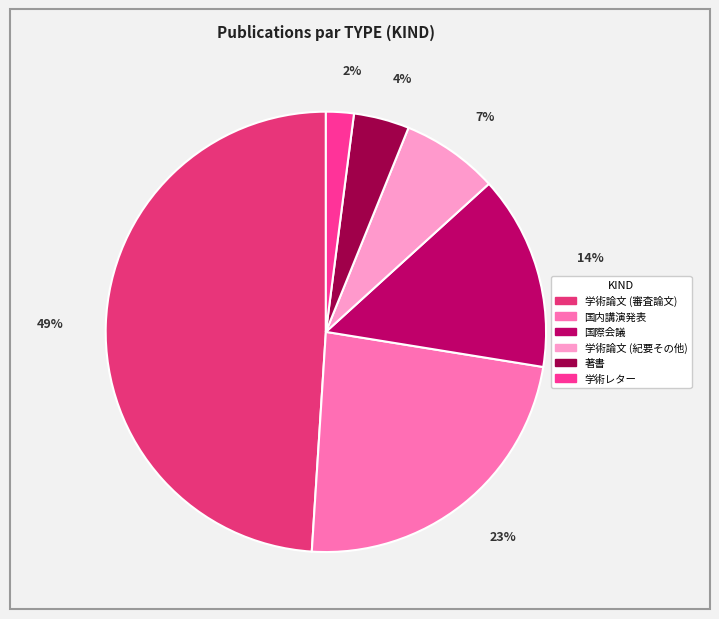

Rank the categories by value from lowest to highest.

学術レター, 著書, 学術論文 (紀要その他), 国際会議, 国内講演発表, 学術論文 (審査論文)